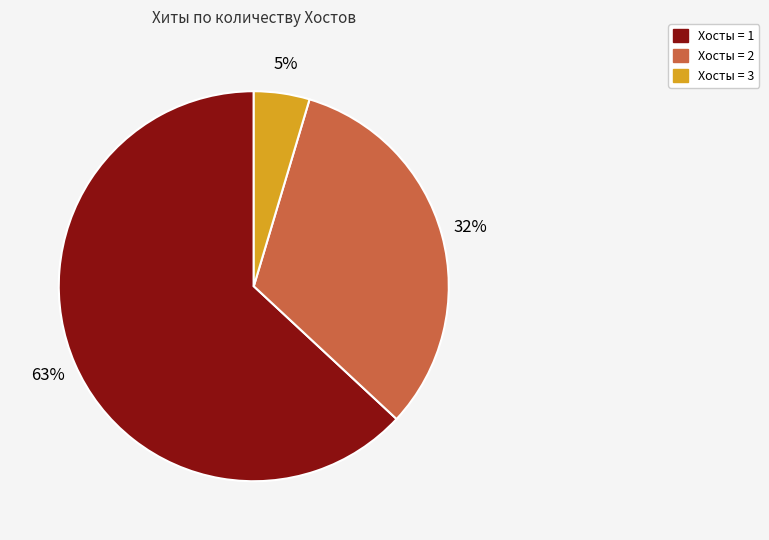

To the nearest percent, what portion does Хосты = 3 represent?

5%